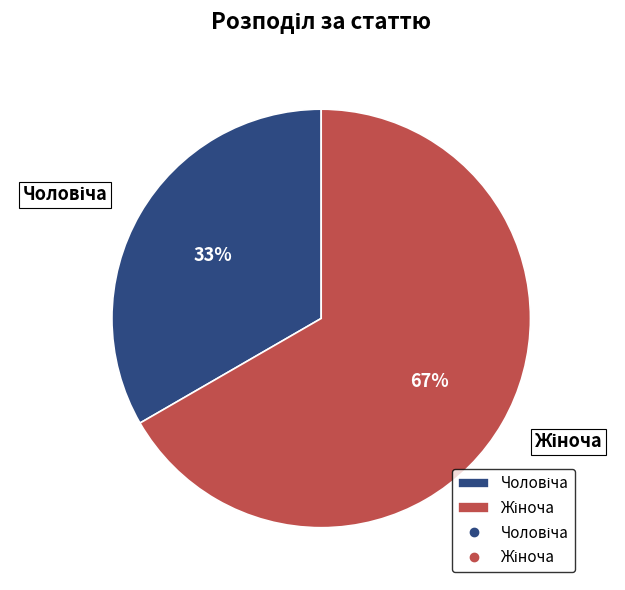

Is there a majority slice in this chart?

Yes